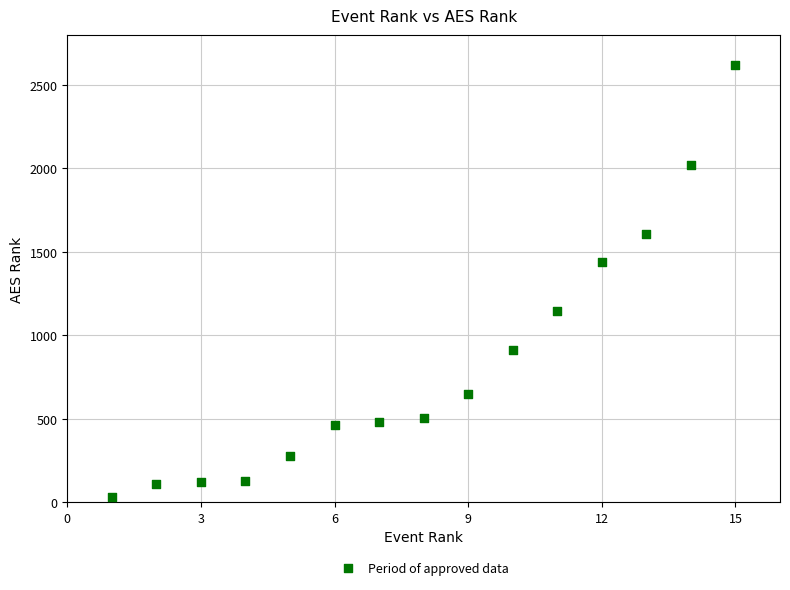

What Y value in the scatter plot is closest to 1324?

1437